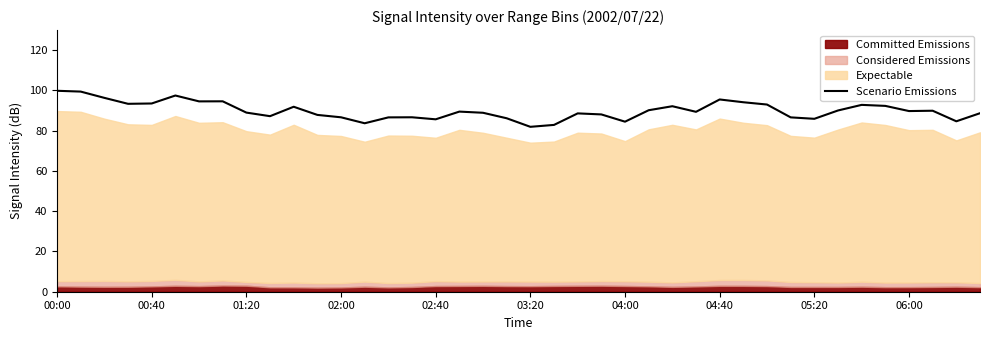

Which label corresponds to the largest value in the chart?

00:00